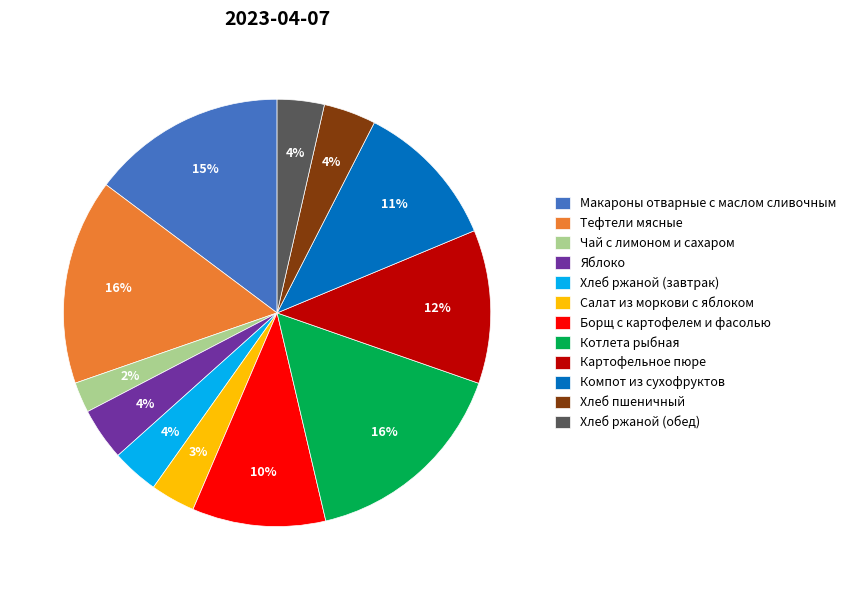

Is the sum of Котлета рыбная and Тефтели мясные greater than half?

No